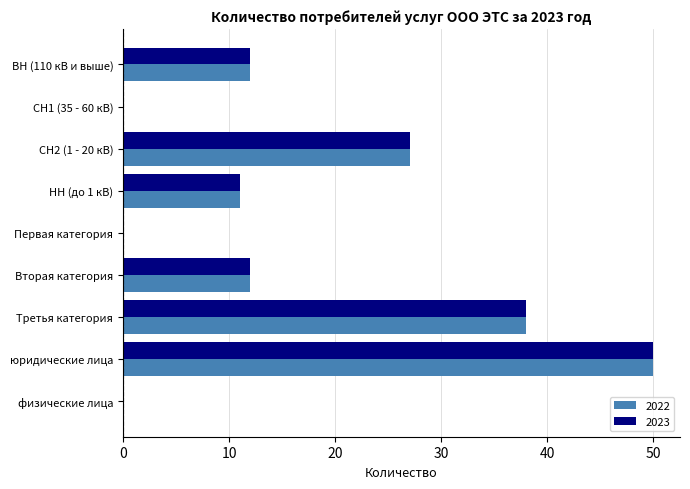

Which category has the highest value in the 2022 series?

юридические лица